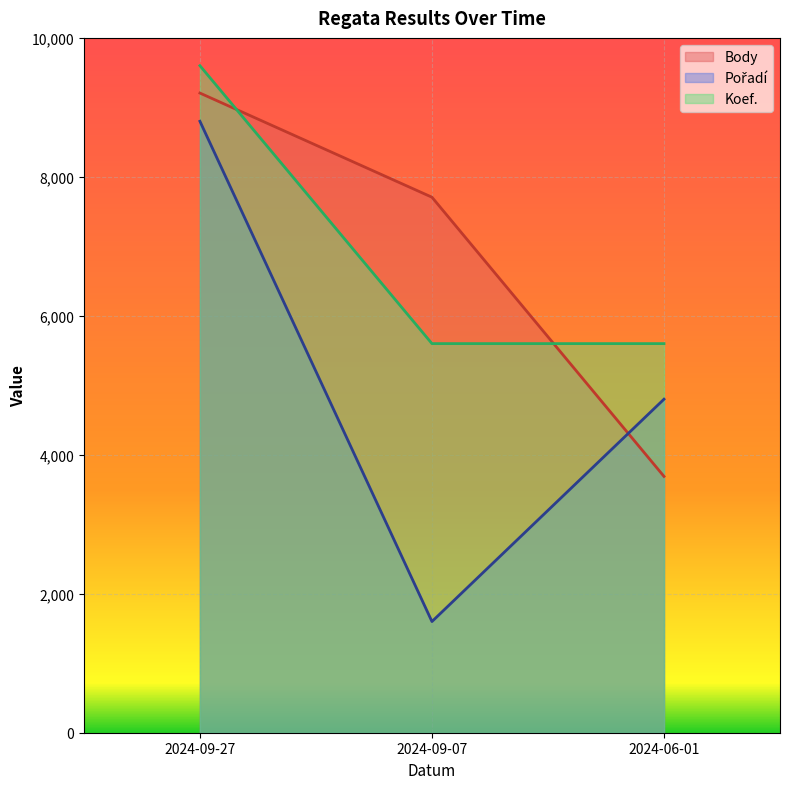

Is the value of Koef. at 2024-06-01 greater than the value of Body at 2024-06-01?

Yes